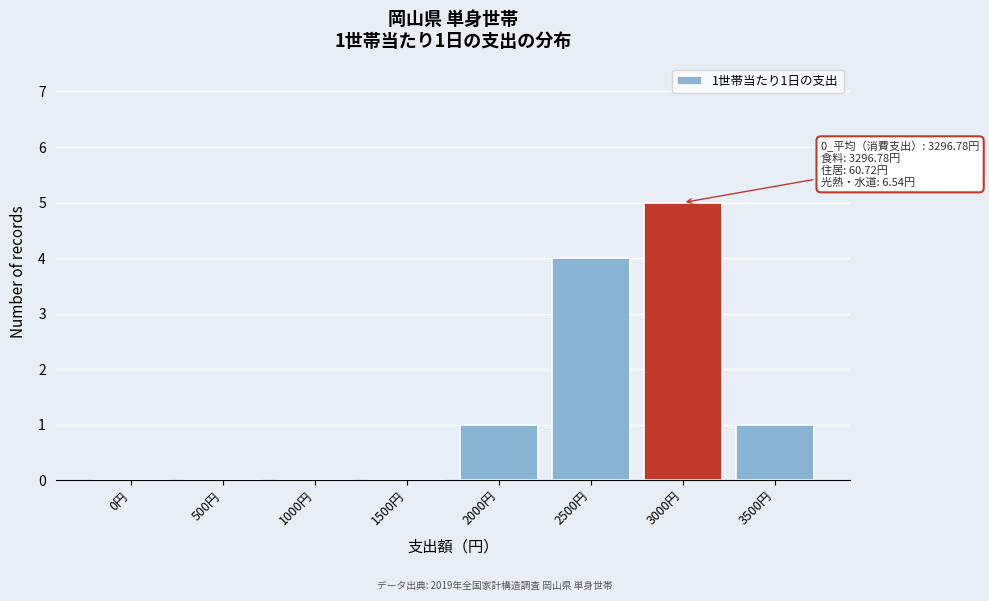

Reading left to right, list all the values displayed in this chart.

0円=0	500円=0	1000円=0	1500円=0	2000円=1	2500円=4	3000円=5	3500円=1